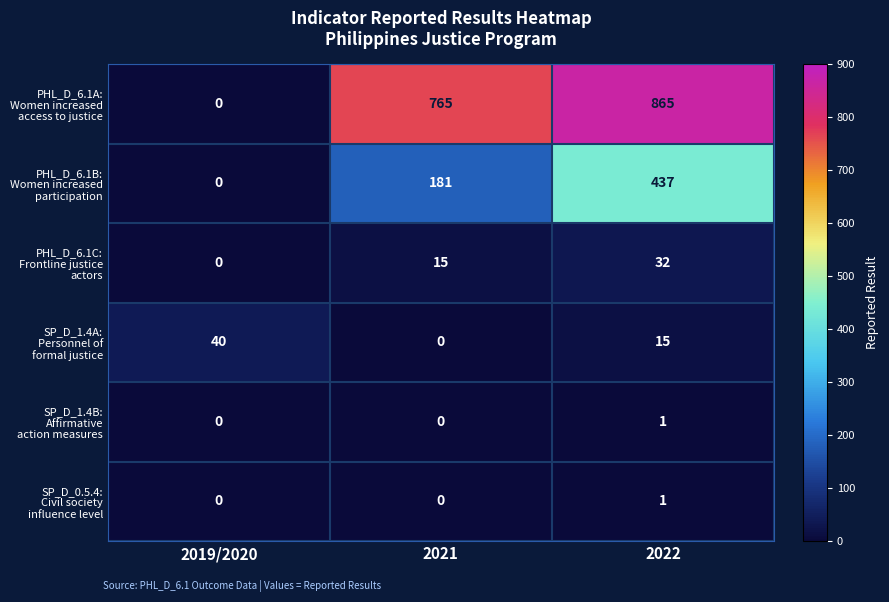

What is the spread (max minus min) of values at 2019/2020?

40